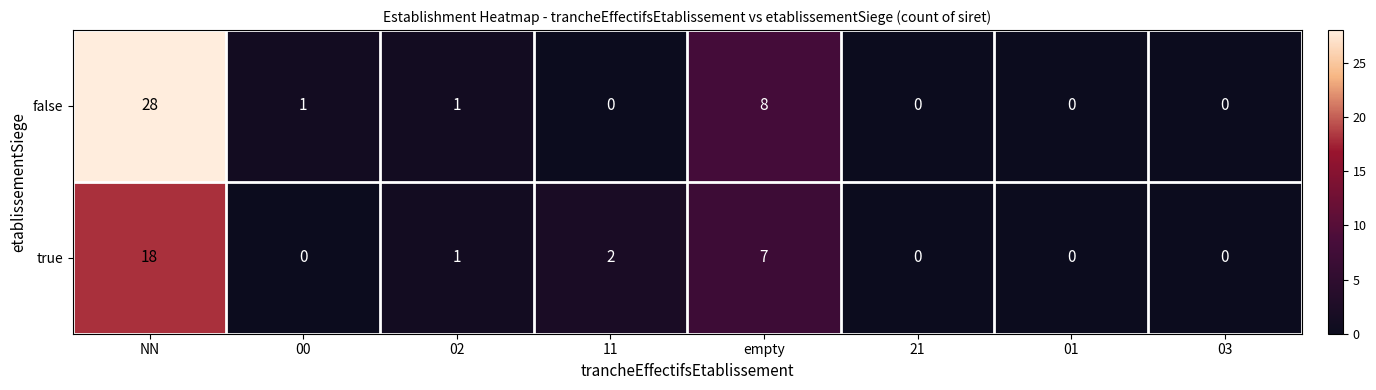

The false series shows 1 at 00. True or false?

True